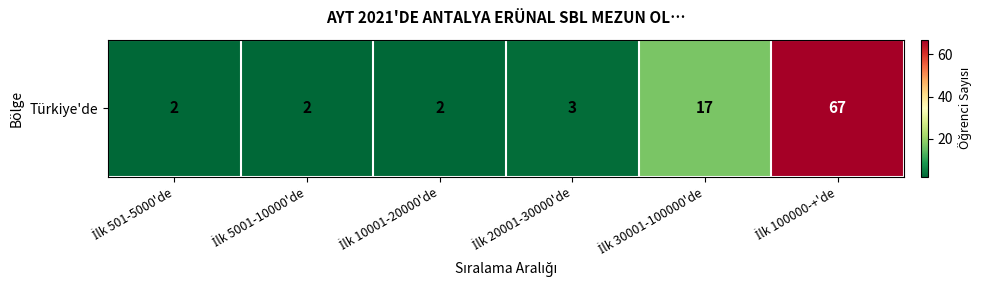

Reading left to right, list all the values displayed in this chart.

İlk 501-5000'de=2	İlk 5001-10000'de=2	İlk 10001-20000'de=2	İlk 20001-30000'de=3	İlk 30001-100000'de=17	İlk 100000-+'de=67